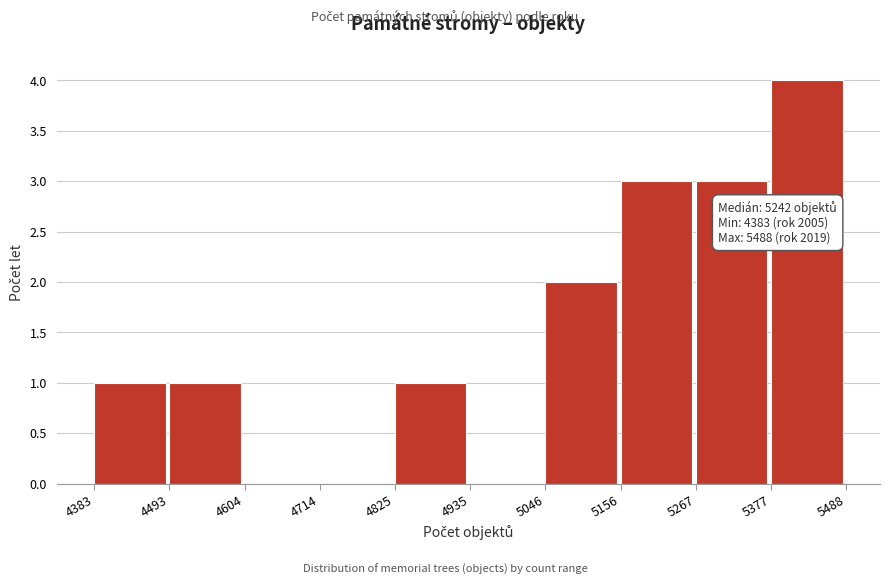

Which range on the x-axis has the tallest bar?

5377 to 5488